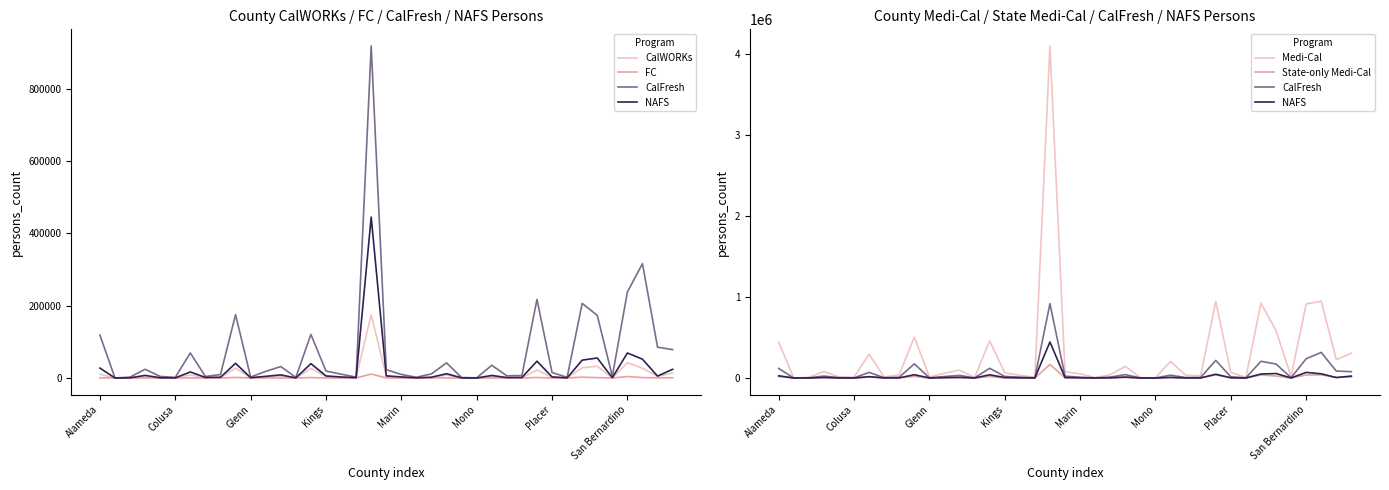

Is the value of State-only Medi-Cal at 11 greater than the value of NAFS at Glenn?

Yes